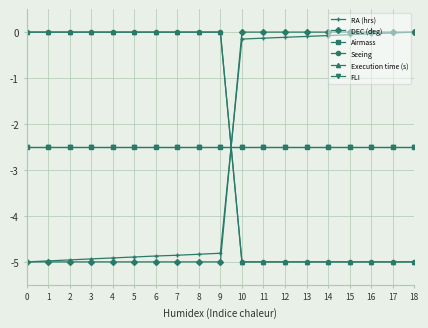

Between 2 and 18, which series saw the biggest shift?

DEC (deg)